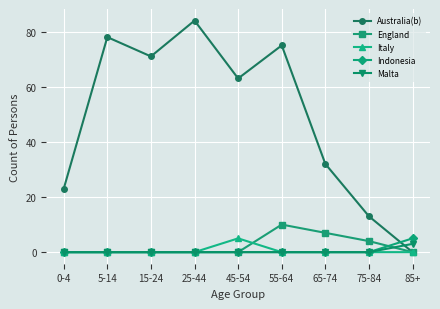

True or false: Australia(b) has a value of 140 at 25-44.

False